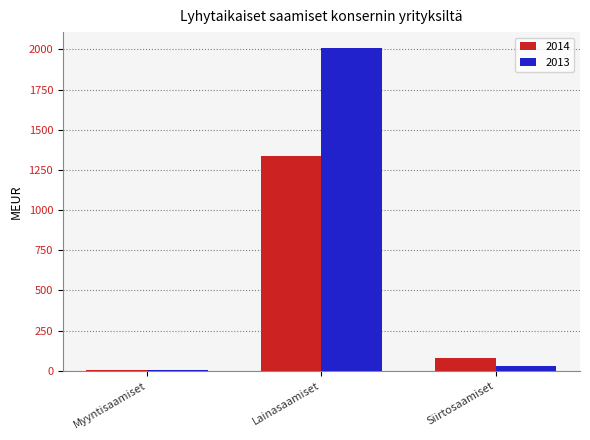

At which category is the sum across all series the highest?

Lainasaamiset